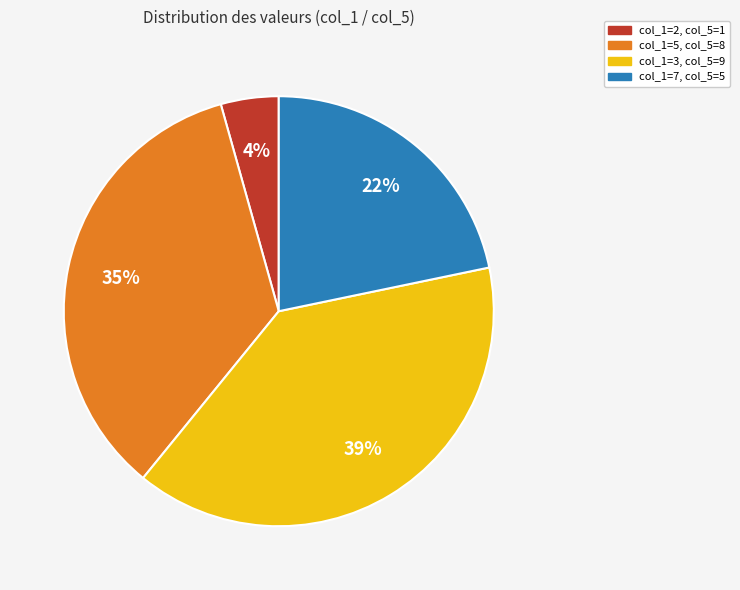

Does col_1=2, col_5=1 represent more than half of the total?

No